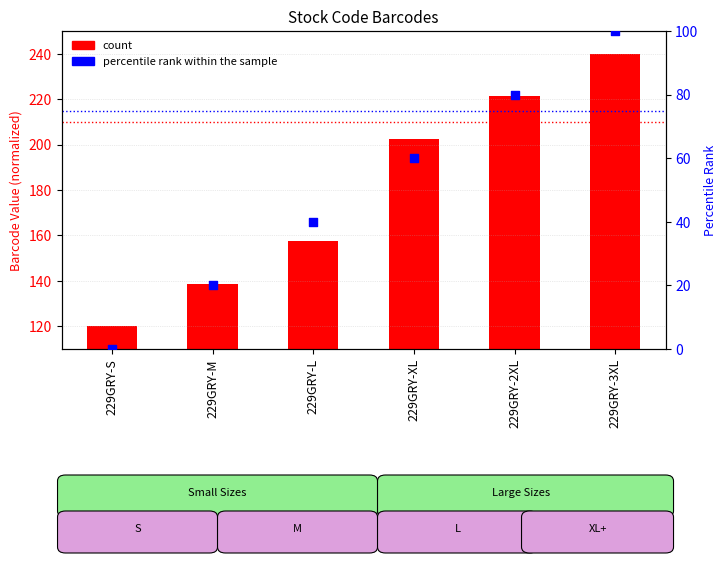

What is the total value across all series at 229GRY-3XL?

340.0